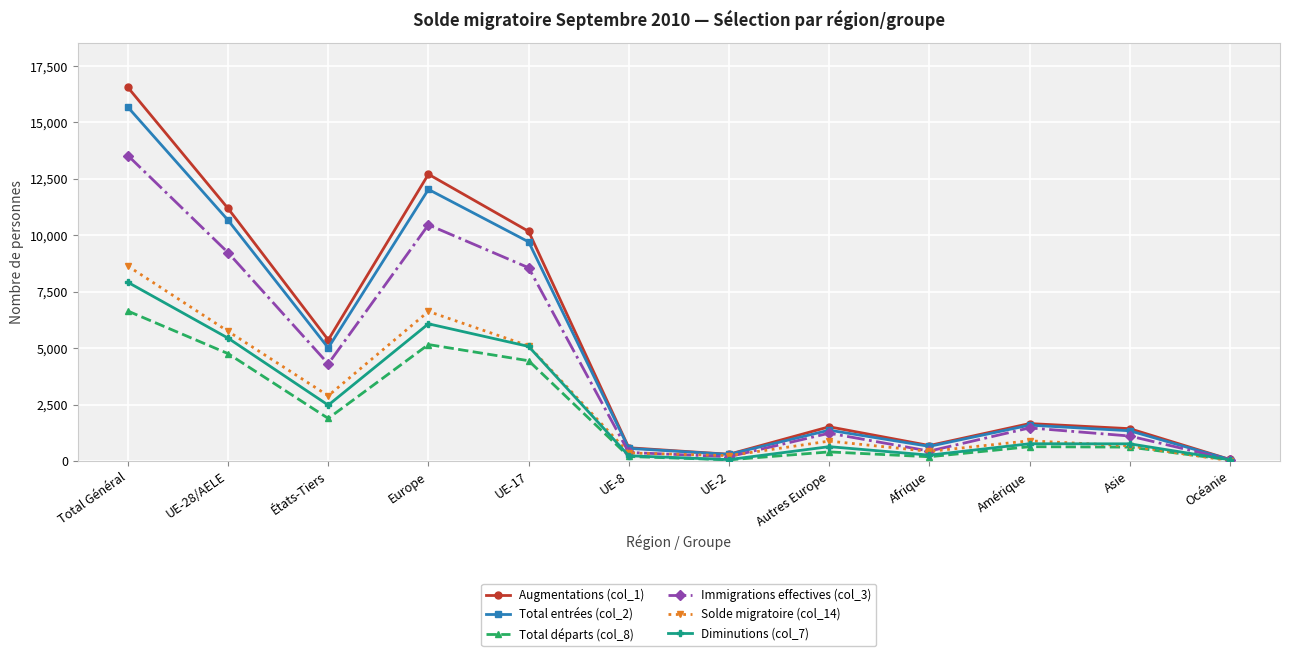

At how many categories does at least one series exceed 5799?

4